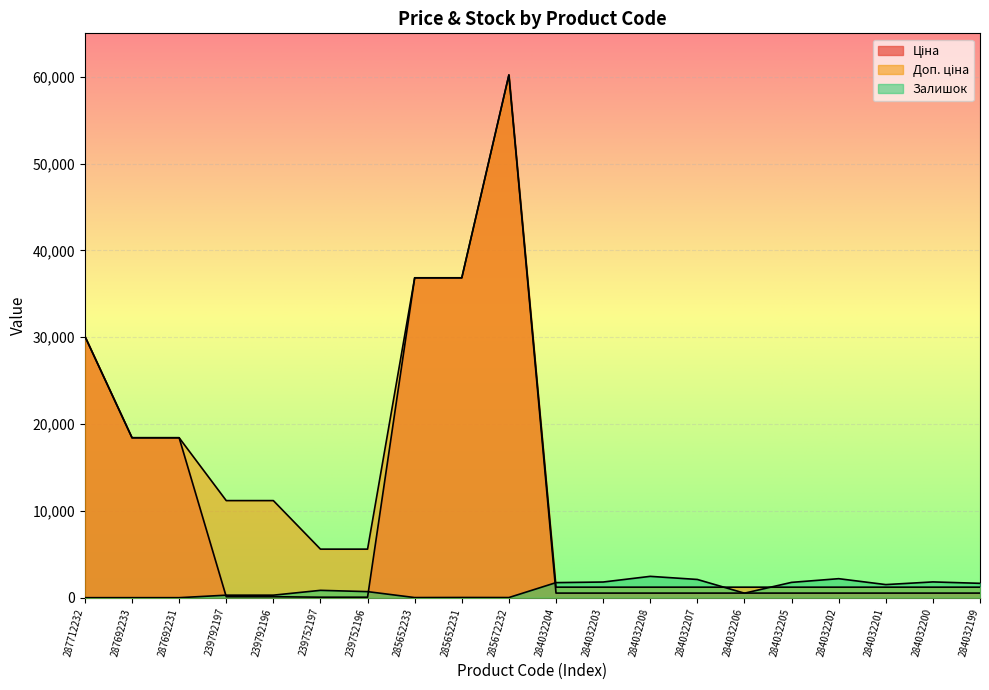

What is the sum of all Доп. ціна values?

246486.4